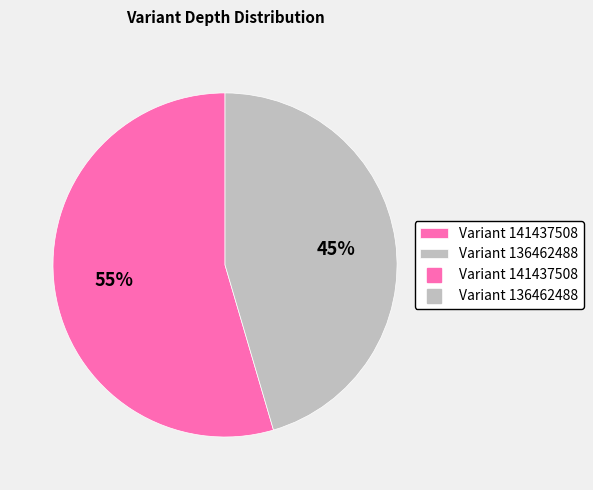

Is there a majority slice in this chart?

Yes